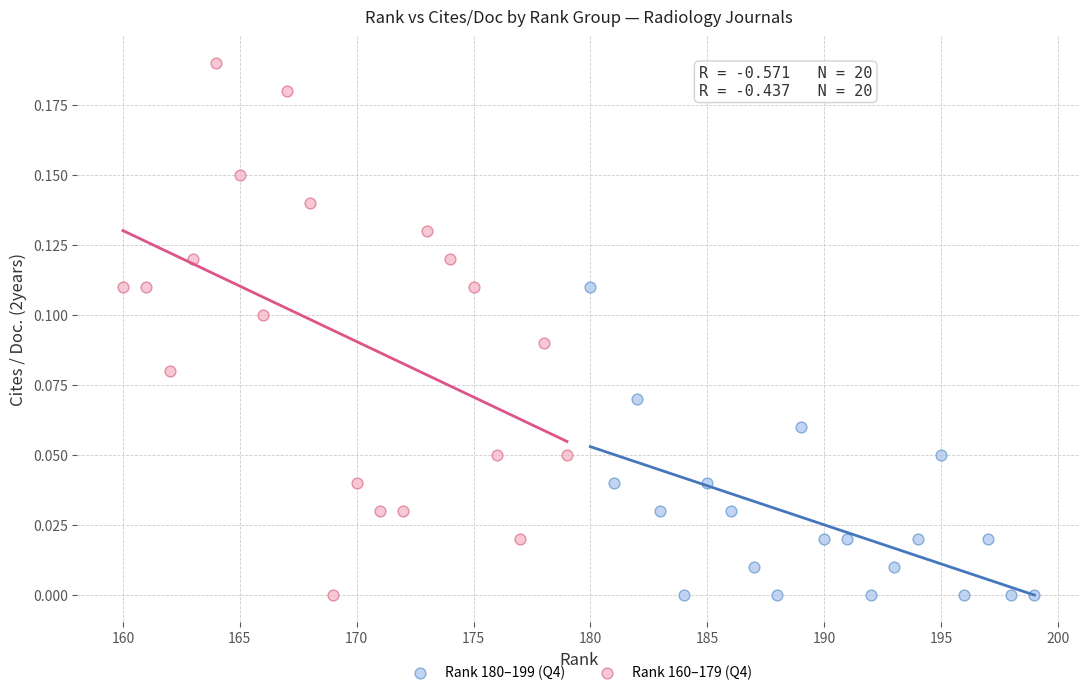

Which series has the widest spread of Y values?

Rank 160–179 (Q4)